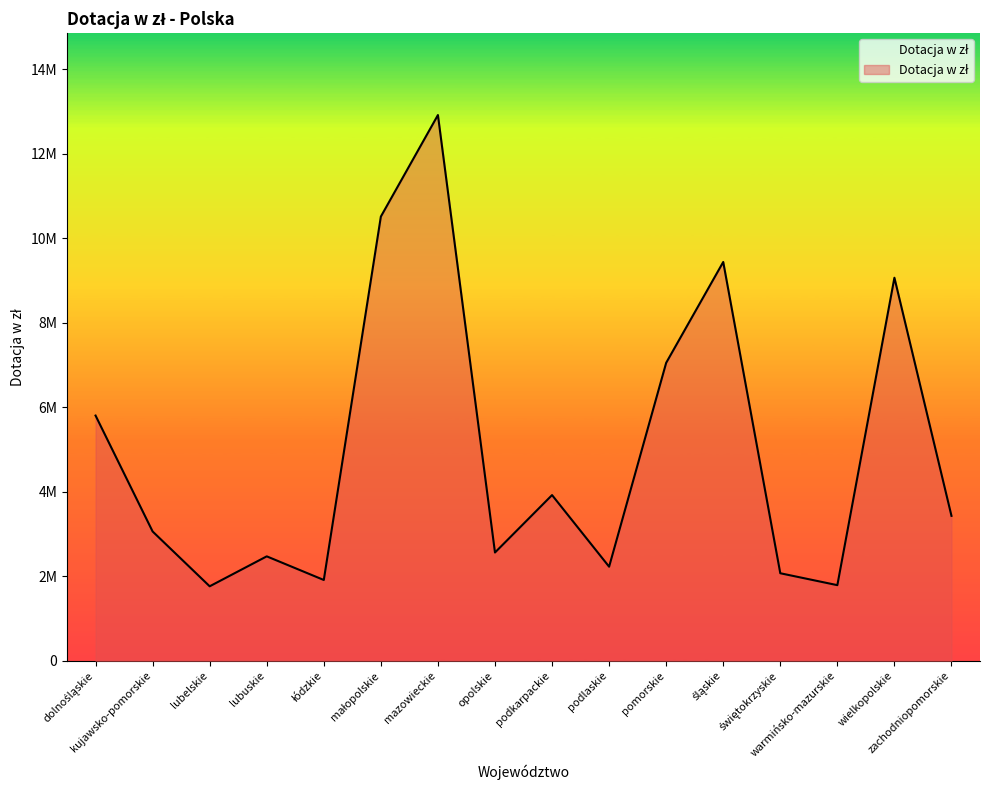

Reading left to right, what are all the values shown in this chart?

dolnośląskie=5803200	kujawsko-pomorskie=3061358	lubelskie=1764518	lubuskie=2473010	łódzkie=1913989	małopolskie=10510807	mazowieckie=12912330	opolskie=2563925	podkarpackie=3922214	podlaskie=2228243	pomorskie=7050905	śląskie=9436244	świętokrzyskie=2073326	warmińsko-mazurskie=1791409	wielkopolskie=9063735	zachodniopomorskie=3430787